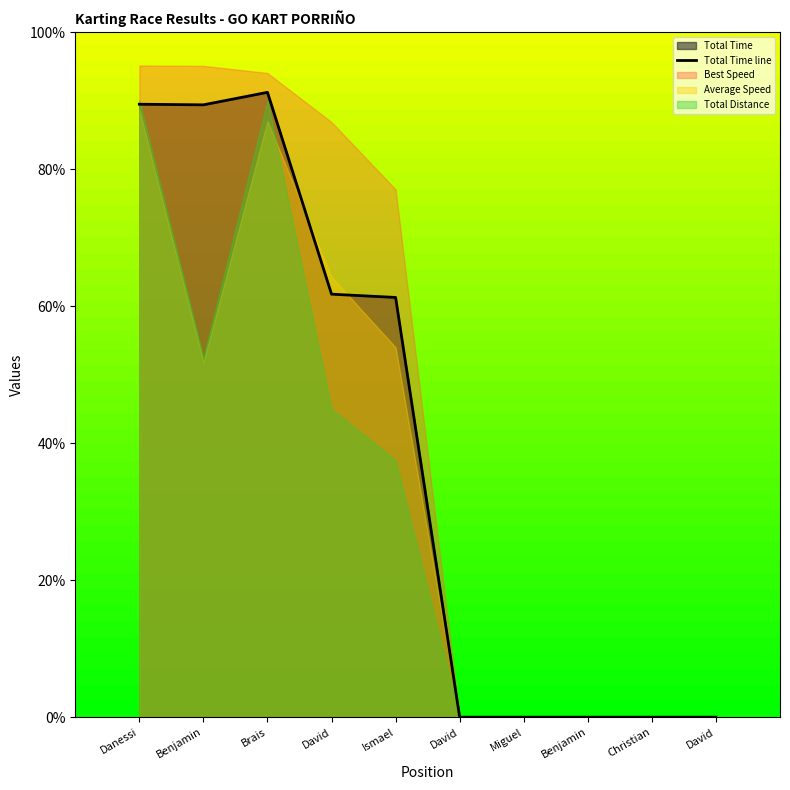

Where is the first local minimum?

Benjamin